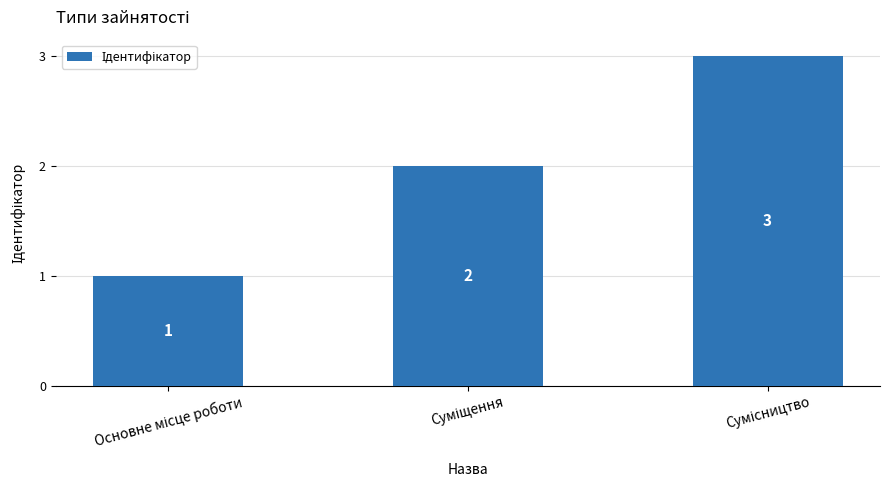

What is the value of the 1st bar from the left?

1